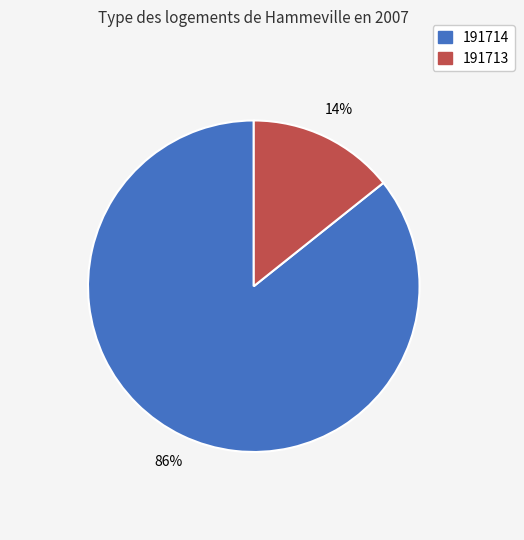

To the nearest percent, what is the average slice percentage?

50%